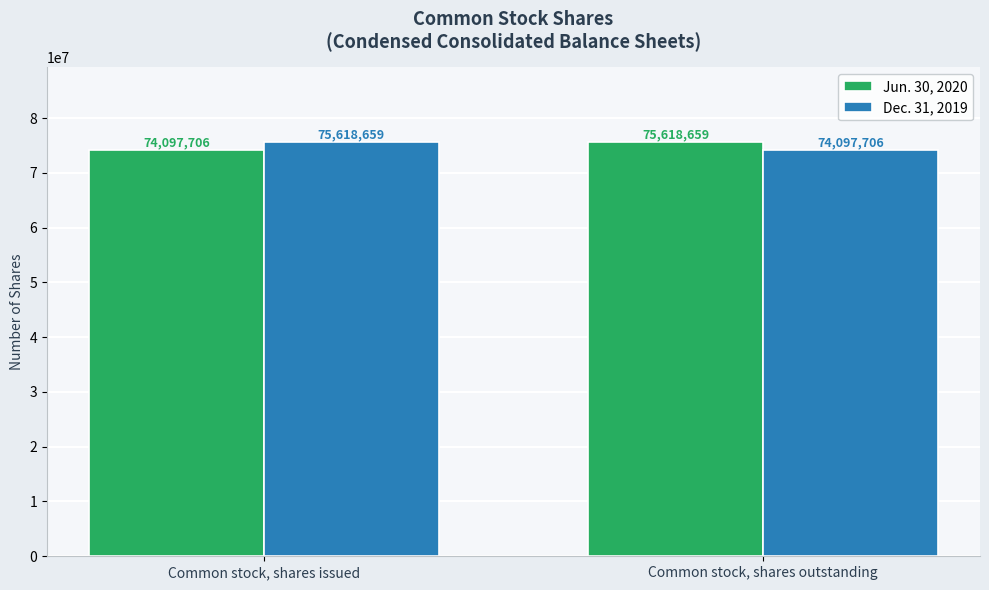

What is the spread (max minus min) of values at Common stock, shares outstanding?

1520953